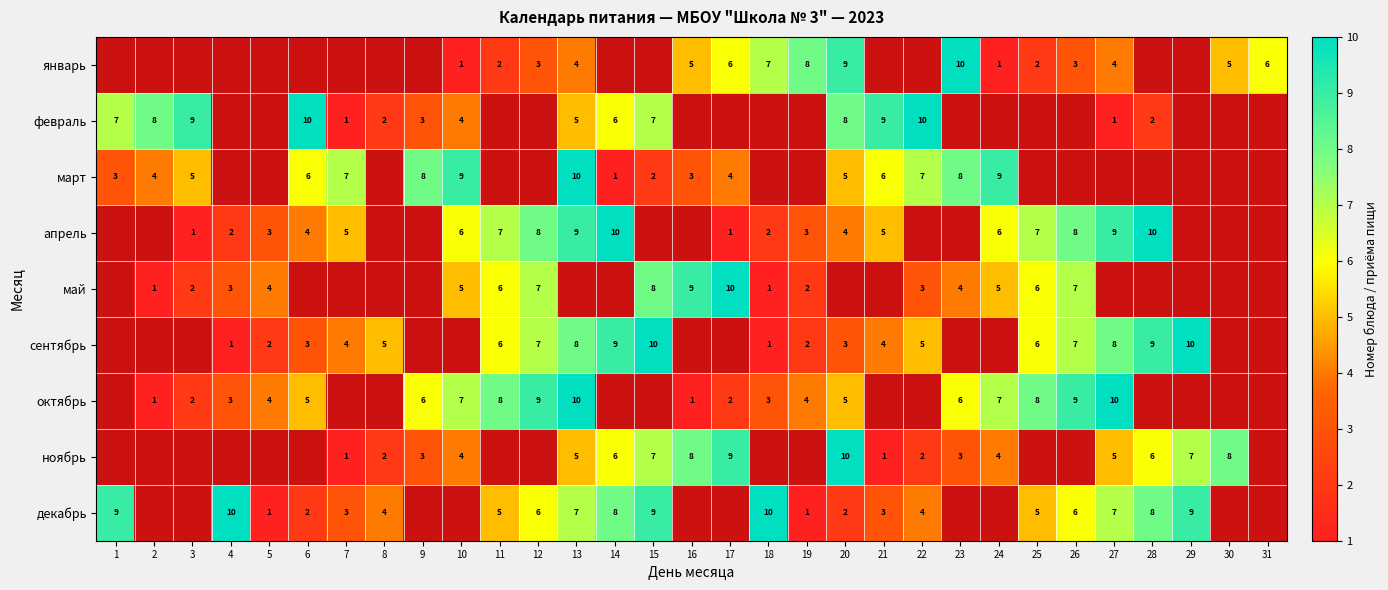

Is the value of ноябрь at 29 greater than the value of октябрь at 3?

Yes